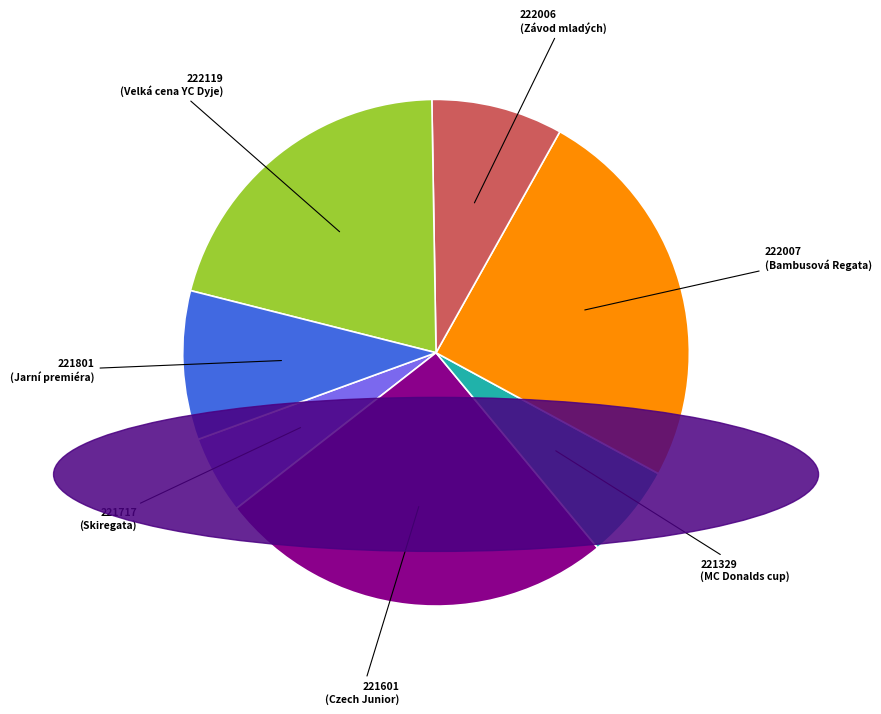

To the nearest percent, what portion does 222119 represent?

21%